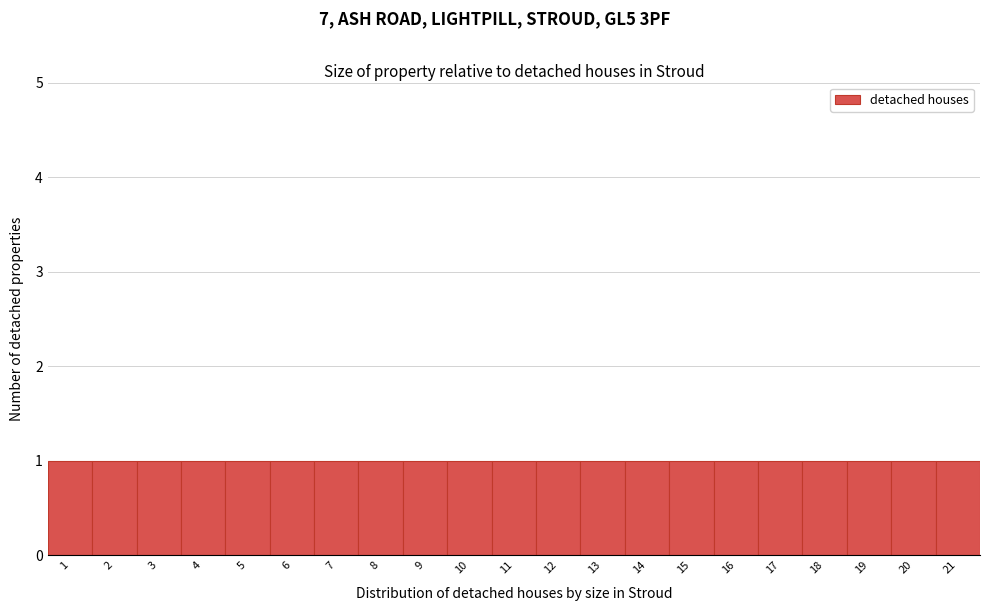

Reading left to right, transcribe this chart: for each bar, give the range it covers on the x-axis and its height. The values are not printed on the chart, so give them approximately, as read against the axis.

0.5 to 1.5: 1
1.5 to 2.5: 1
2.5 to 3.5: 1
3.5 to 4.5: 1
4.5 to 5.5: 1
5.5 to 6.5: 1
6.5 to 7.5: 1
7.5 to 8.5: 1
8.5 to 9.5: 1
9.5 to 10.5: 1
10.5 to 11.5: 1
11.5 to 12.5: 1
12.5 to 13.5: 1
13.5 to 14.5: 1
14.5 to 15.5: 1
15.5 to 16.5: 1
16.5 to 17.5: 1
17.5 to 18.5: 1
18.5 to 19.5: 1
19.5 to 20.5: 1
20.5 to 21.5: 1